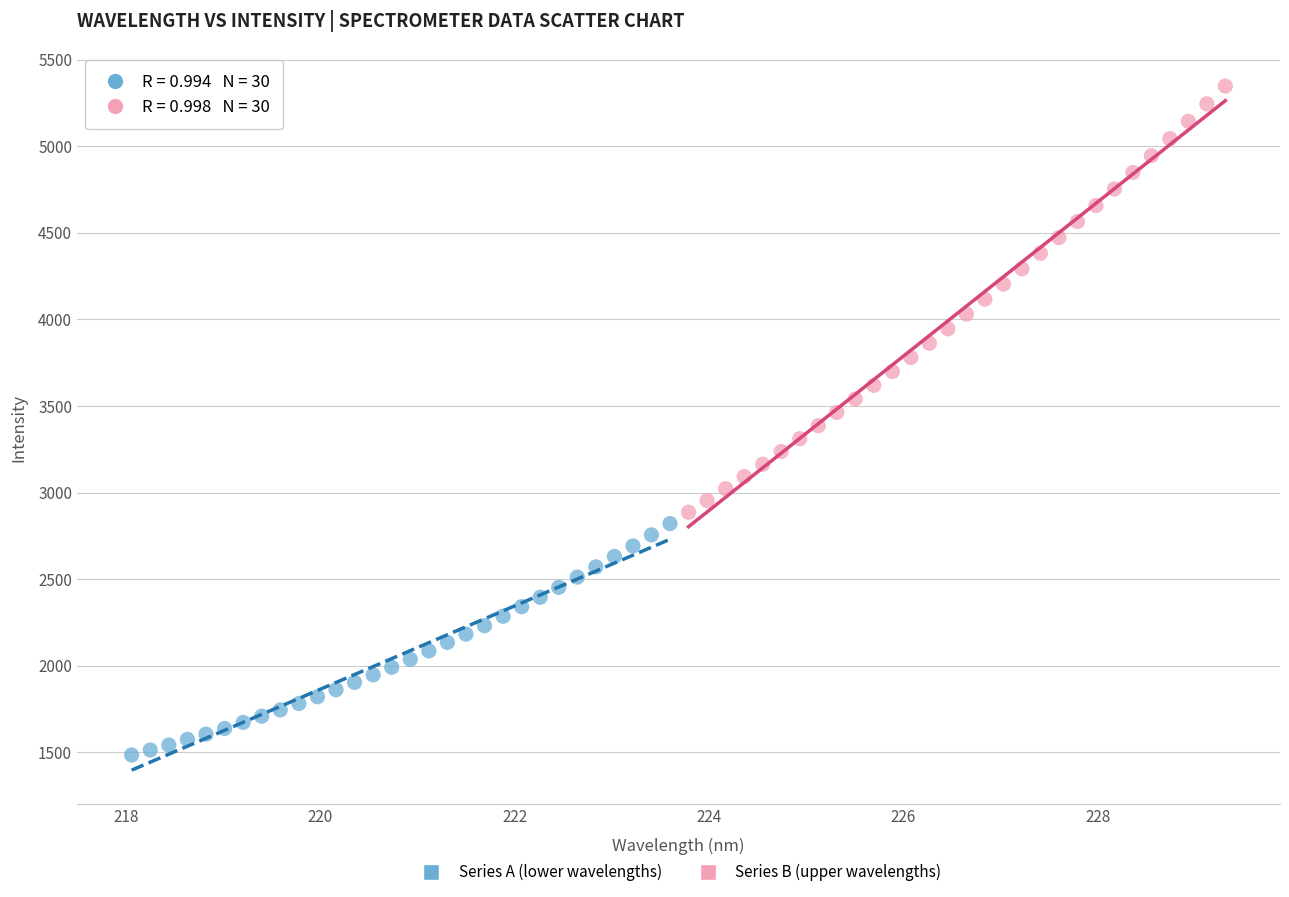

Which series has the largest Y range (max minus min)?

Series B (upper wavelengths)